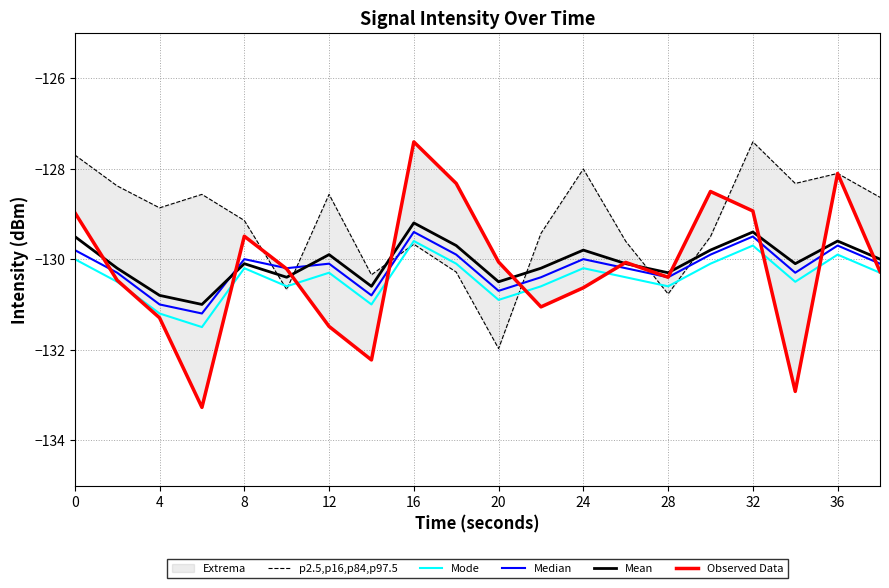

Is it true that Mode equals -83.4 at 4?

False